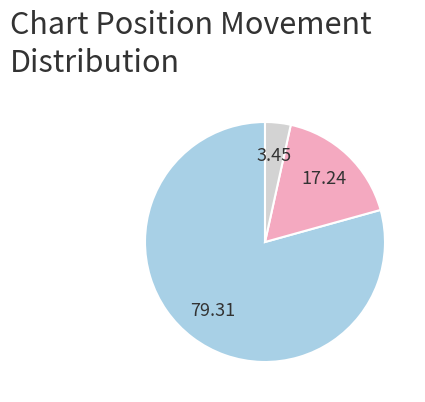

Is there a majority slice in this chart?

Yes